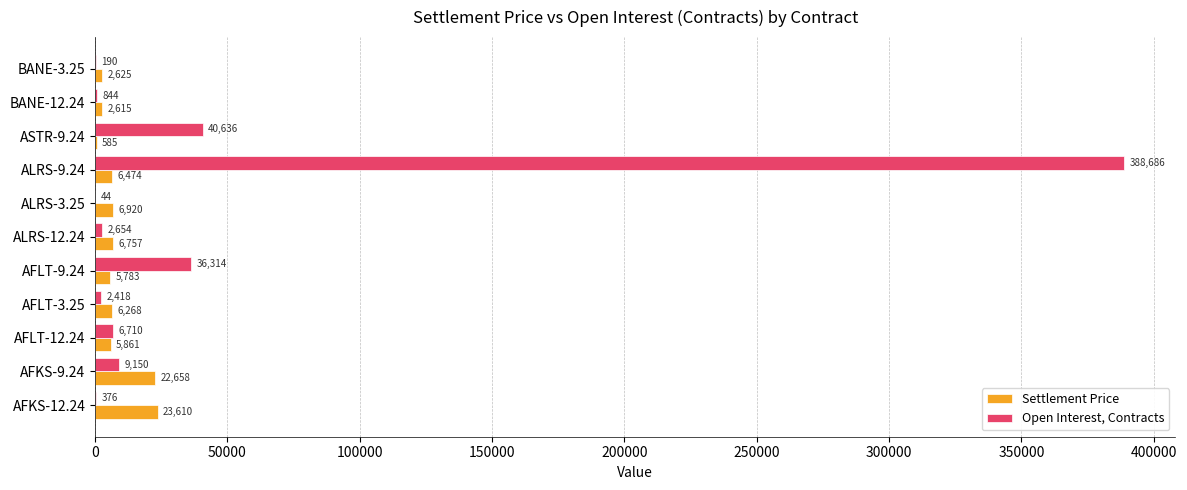

What is the sum of all Settlement Price values?

90156